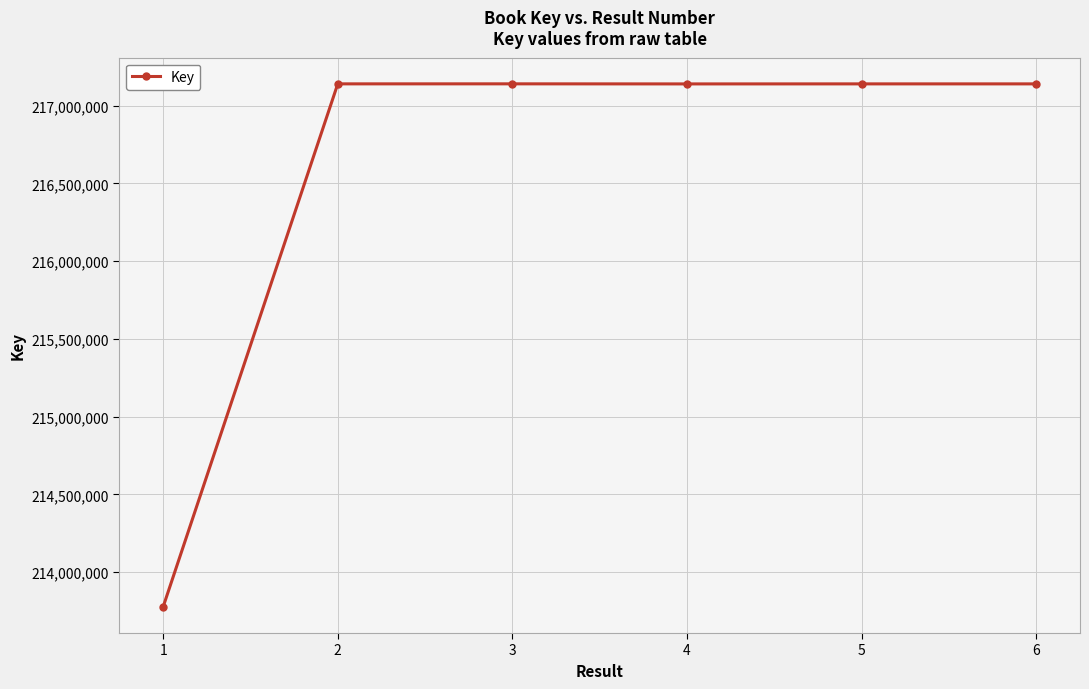

The value at 6 is 121569732. True or false?

False